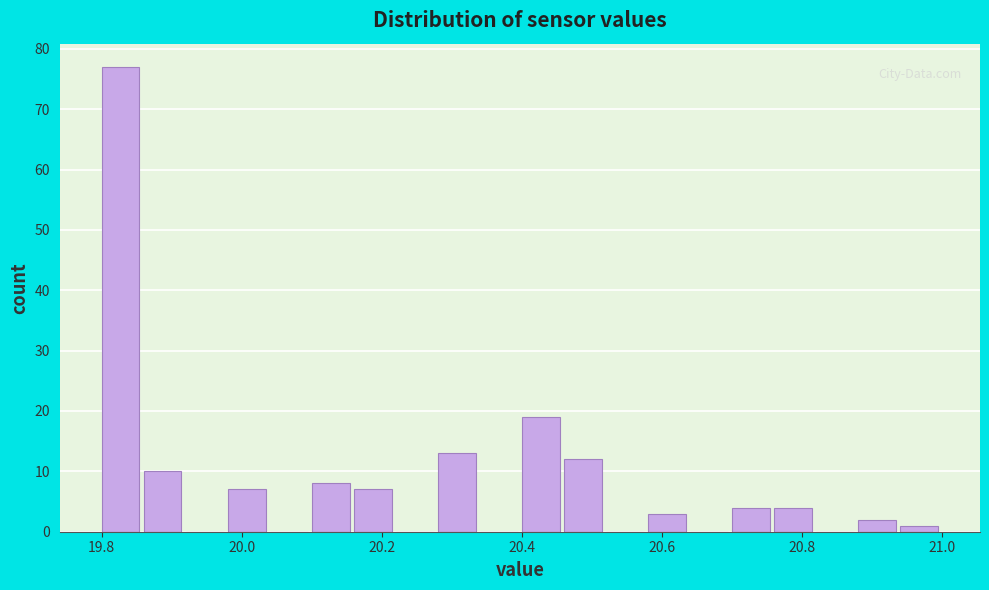

Read against the x-axis, roughly where is the centre of the tallest bar?

19.82